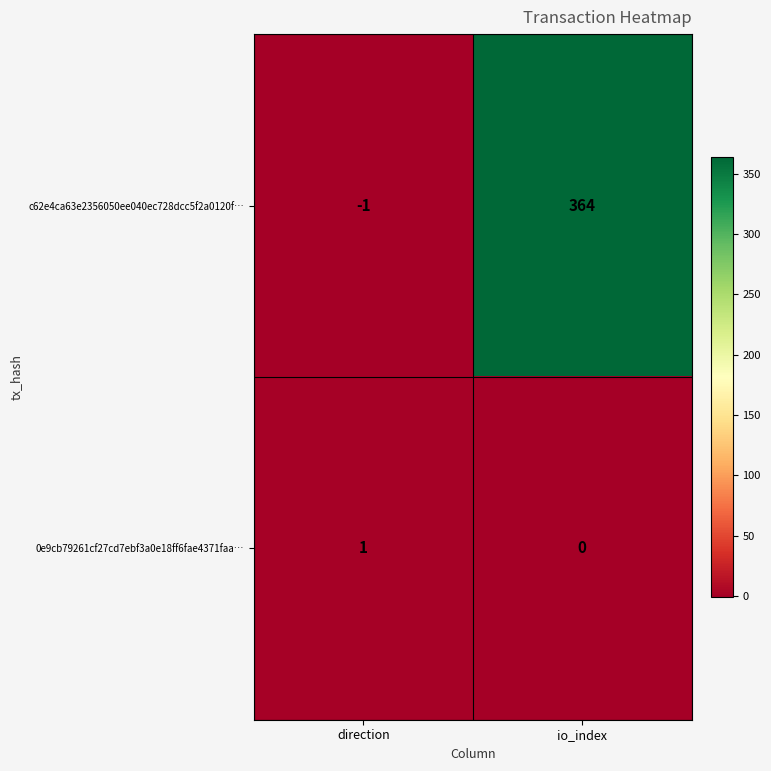

Between direction and io_index, which series saw the biggest shift?

c62e4ca63e2356050ee040ec728dcc5f2a0120f…